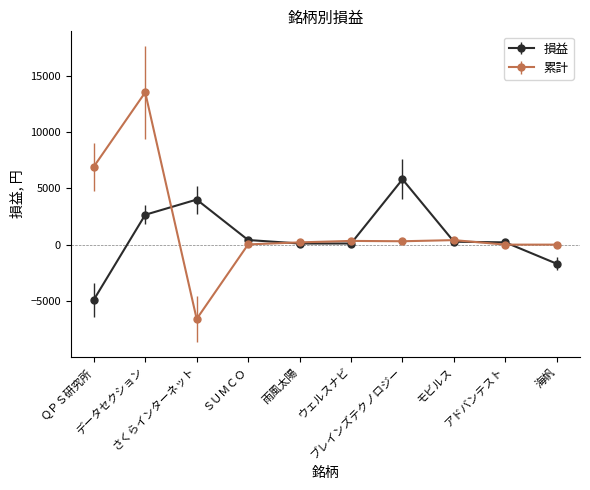

List the series in order of their peak value, lowest first.

損益, 累計